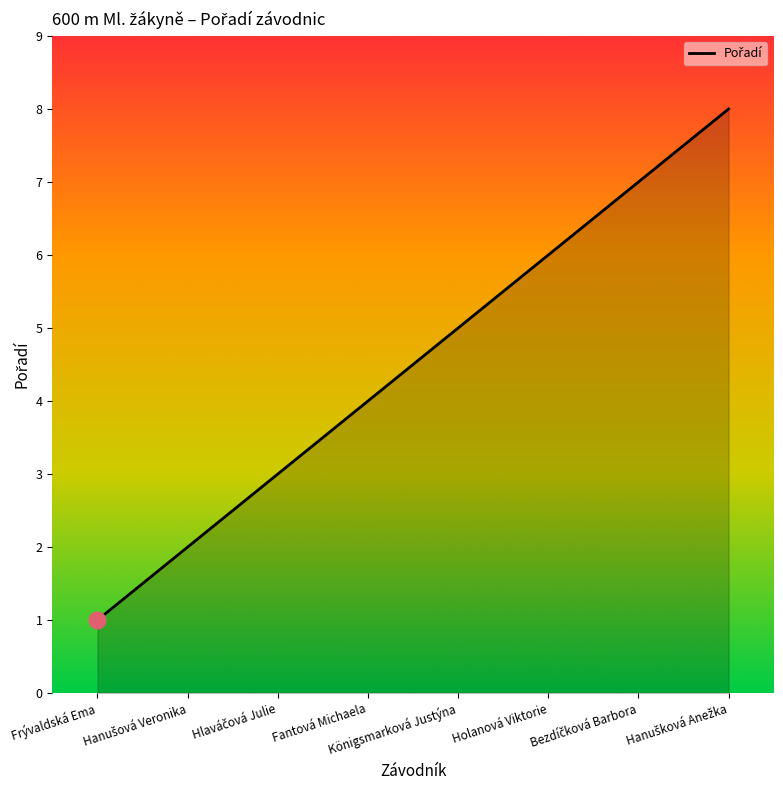

At which label is the value closest to 4?

Fantová Michaela